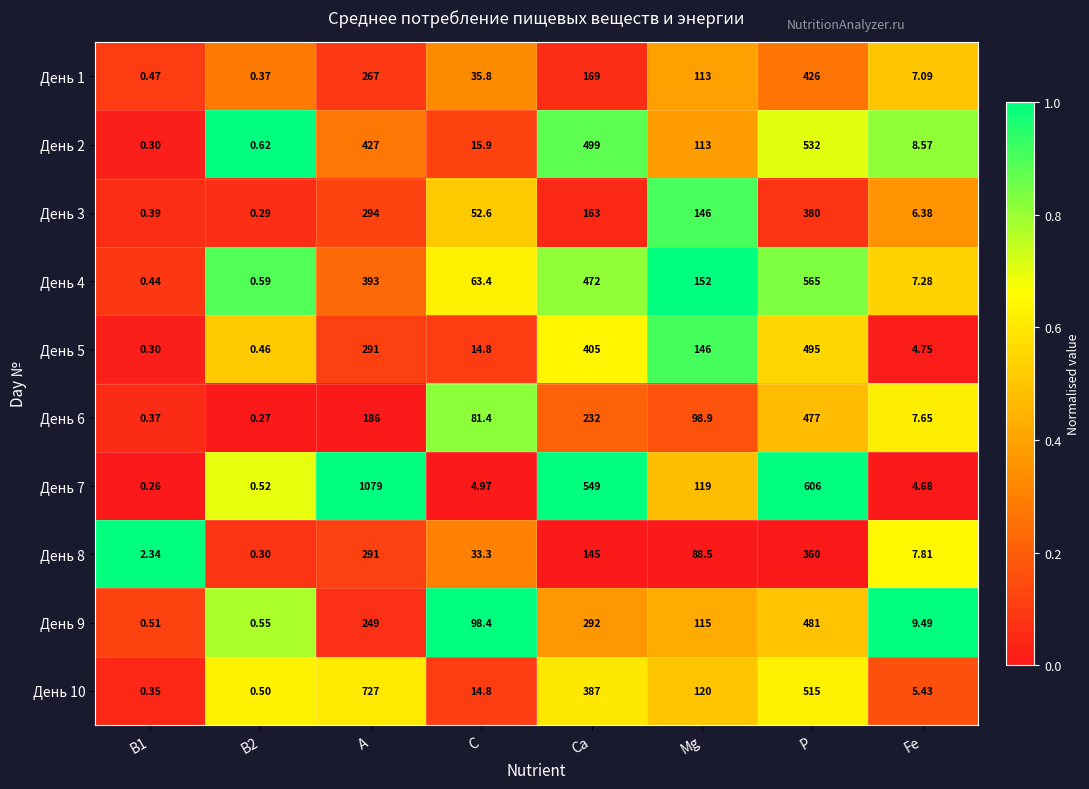

Where does the День 1 series first go above 113?

A